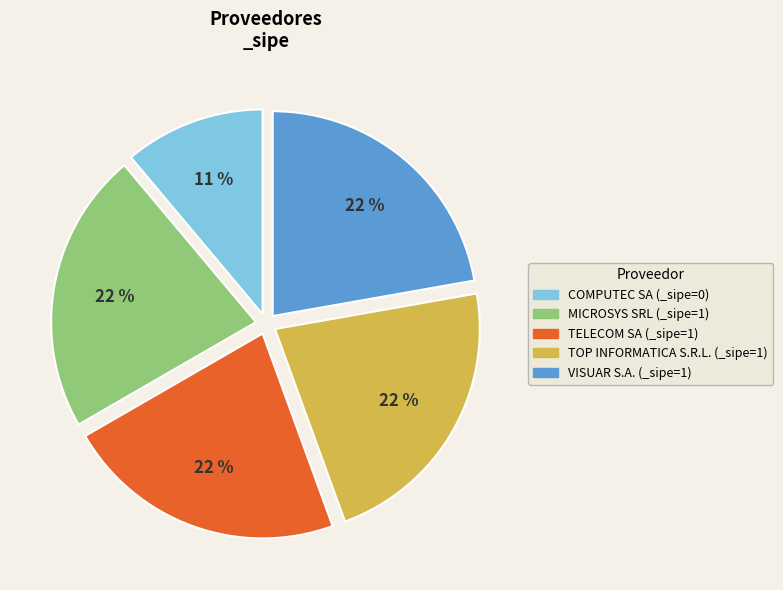

Does any single category account for the majority?

No